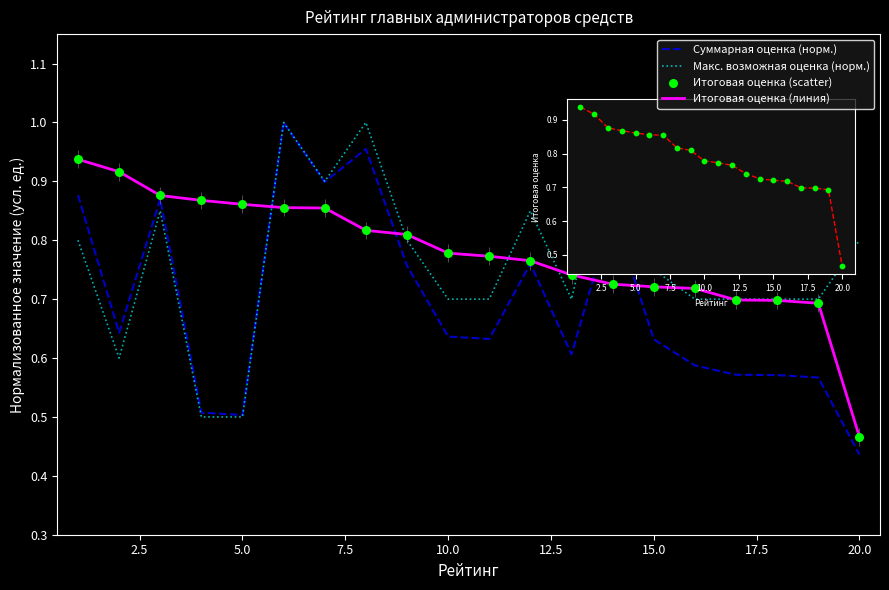

Which series contains the lowest Y value?

Суммарная оценка (норм.)